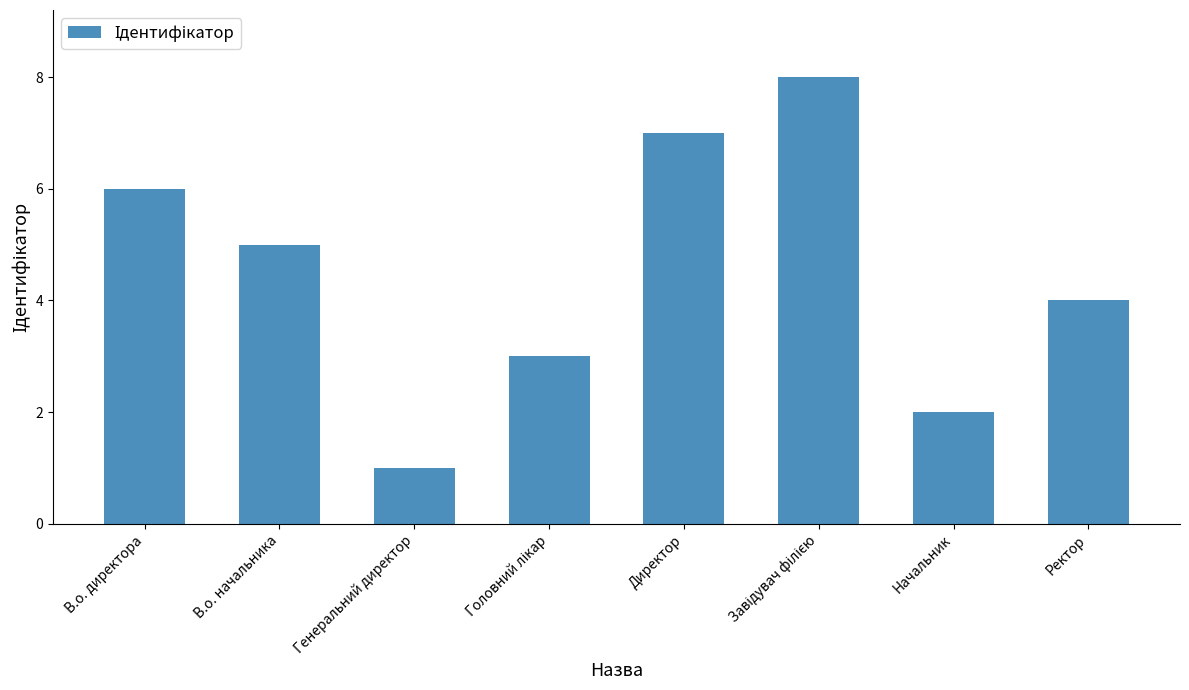

Reading left to right, what are all the values shown in this chart?

6	5	1	3	7	8	2	4